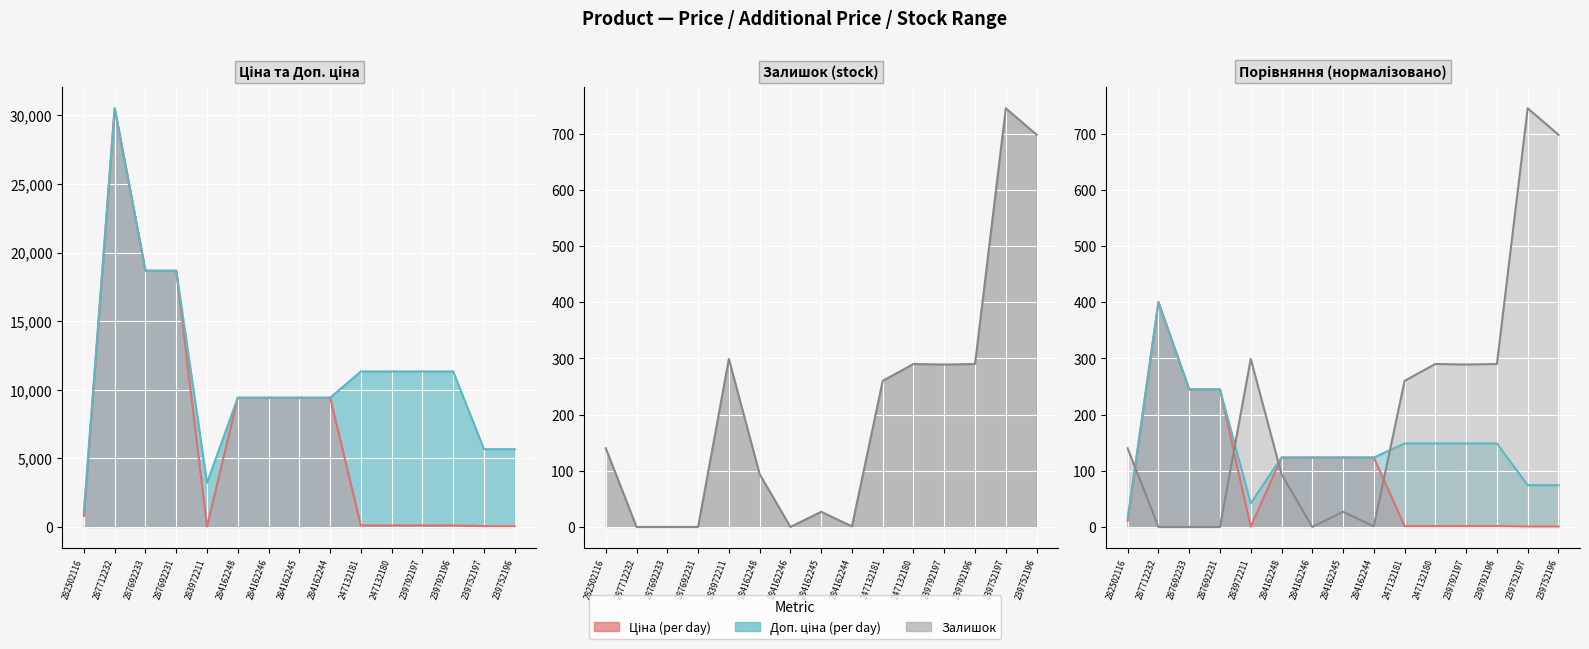

At which label does Доп. ціна reach its minimum?

282502116